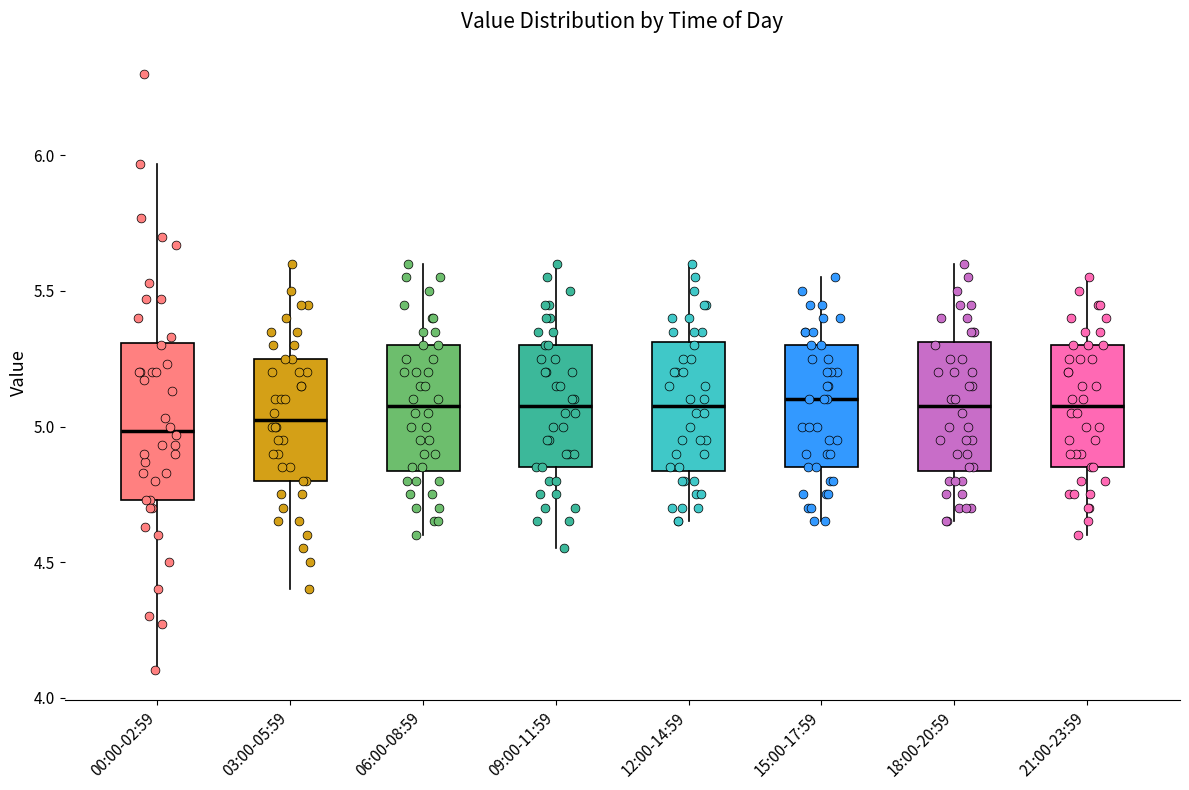

Reading left to right, read every box against the y-axis: the position of its median line, the range the box covers, and the ends of its whiskers. The values are not printed on the chart, so give them approximately, as read against the axis.

00:00-02:59: median 5.00, box 4.75 to 5.30, whiskers 4.10 to 5.95
03:00-05:59: median 5.05, box 4.80 to 5.25, whiskers 4.40 to 5.60
06:00-08:59: median 5.10, box 4.85 to 5.30, whiskers 4.60 to 5.60
09:00-11:59: median 5.10, box 4.85 to 5.30, whiskers 4.55 to 5.60
12:00-14:59: median 5.10, box 4.85 to 5.30, whiskers 4.65 to 5.60
15:00-17:59: median 5.10, box 4.85 to 5.30, whiskers 4.65 to 5.55
18:00-20:59: median 5.10, box 4.85 to 5.30, whiskers 4.65 to 5.60
21:00-23:59: median 5.10, box 4.85 to 5.30, whiskers 4.60 to 5.55